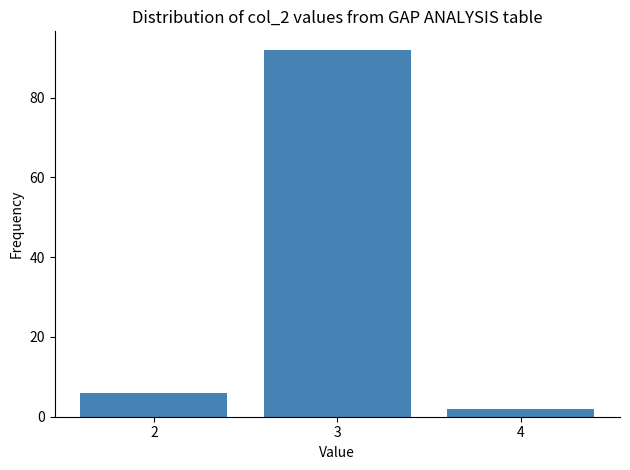

Reading left to right, what are all the values shown in this chart?

6	92	2